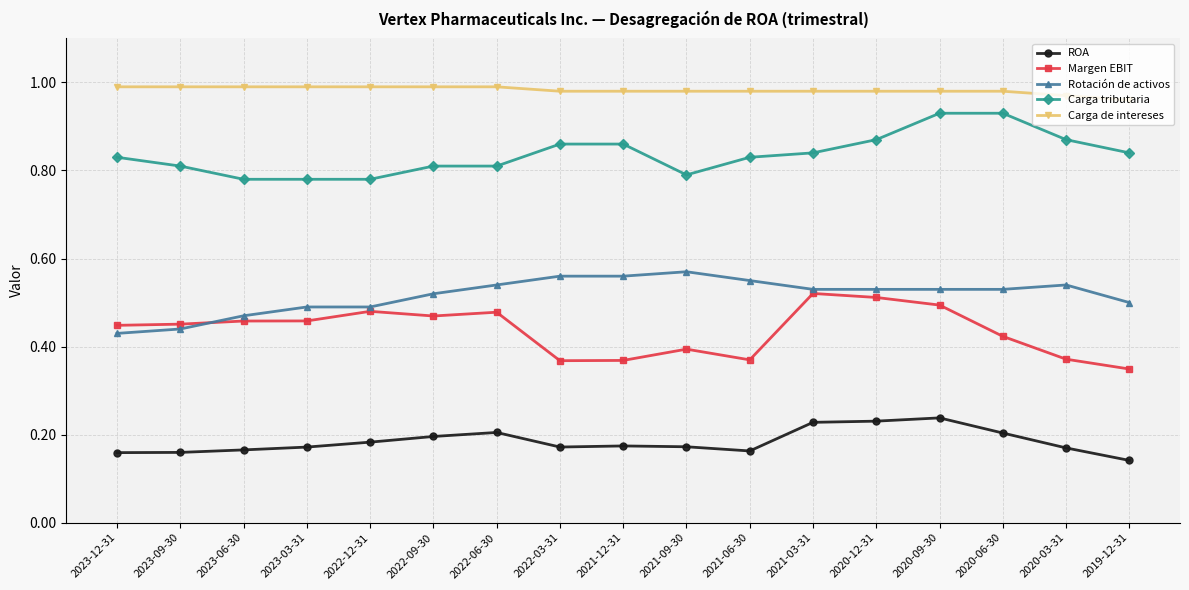

True or false: Margen EBIT and Carga de intereses intersect in this chart.

False